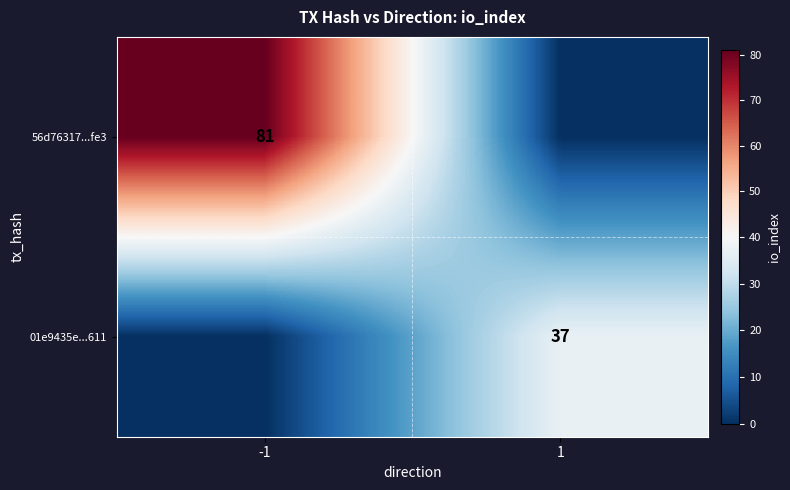

What is the total value across all series at 1?

37